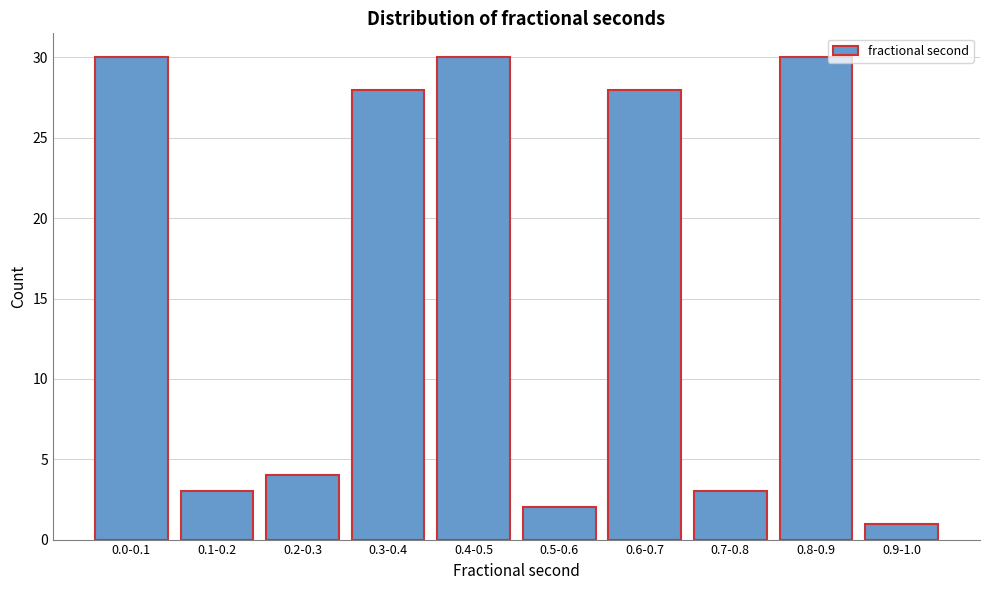

Reading left to right, transcribe all the data shown in this chart.

30	3	4	28	30	2	28	3	30	1